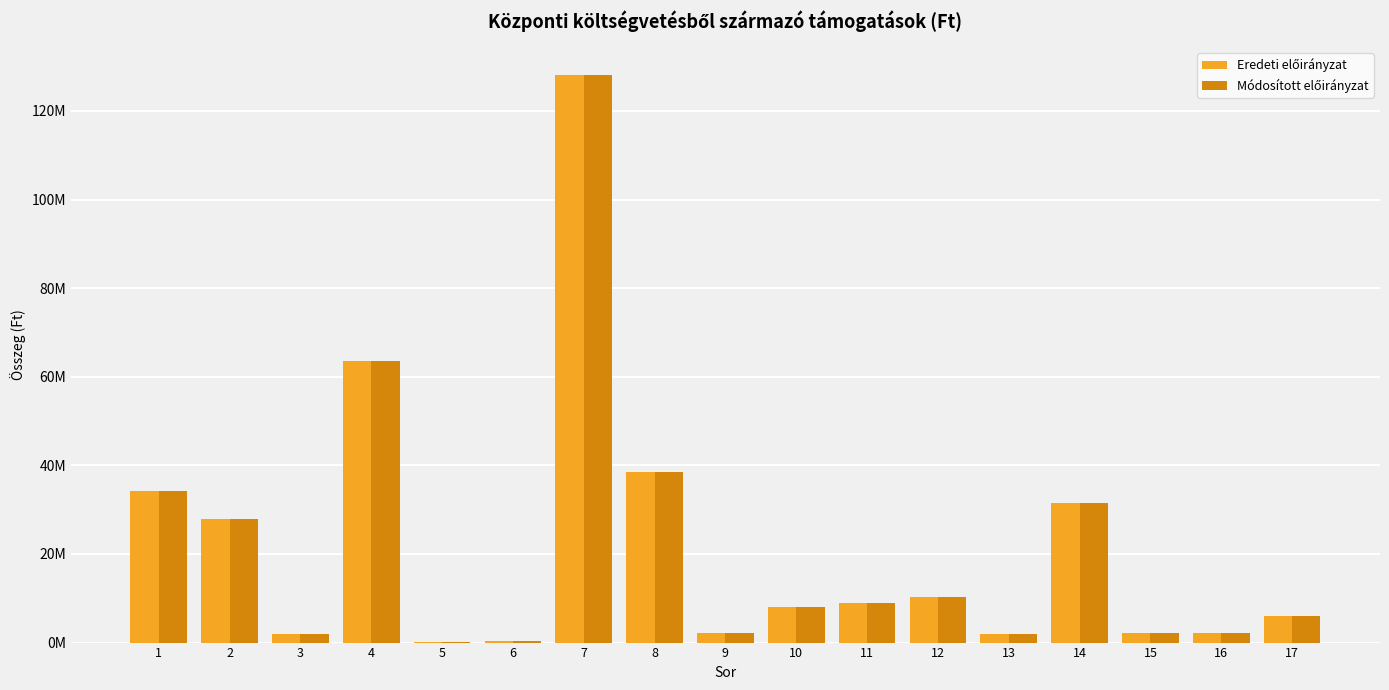

At which label does Módosított előirányzat first exceed 8060000?

1